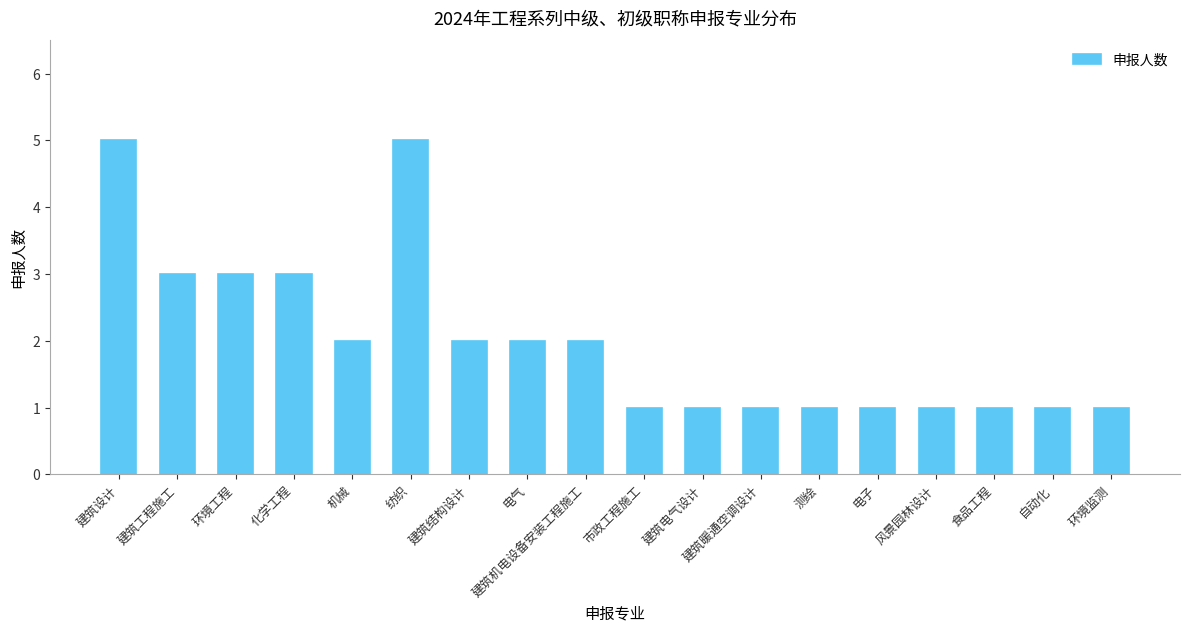

The chart shows a value of 1 at 电子. True or false?

True